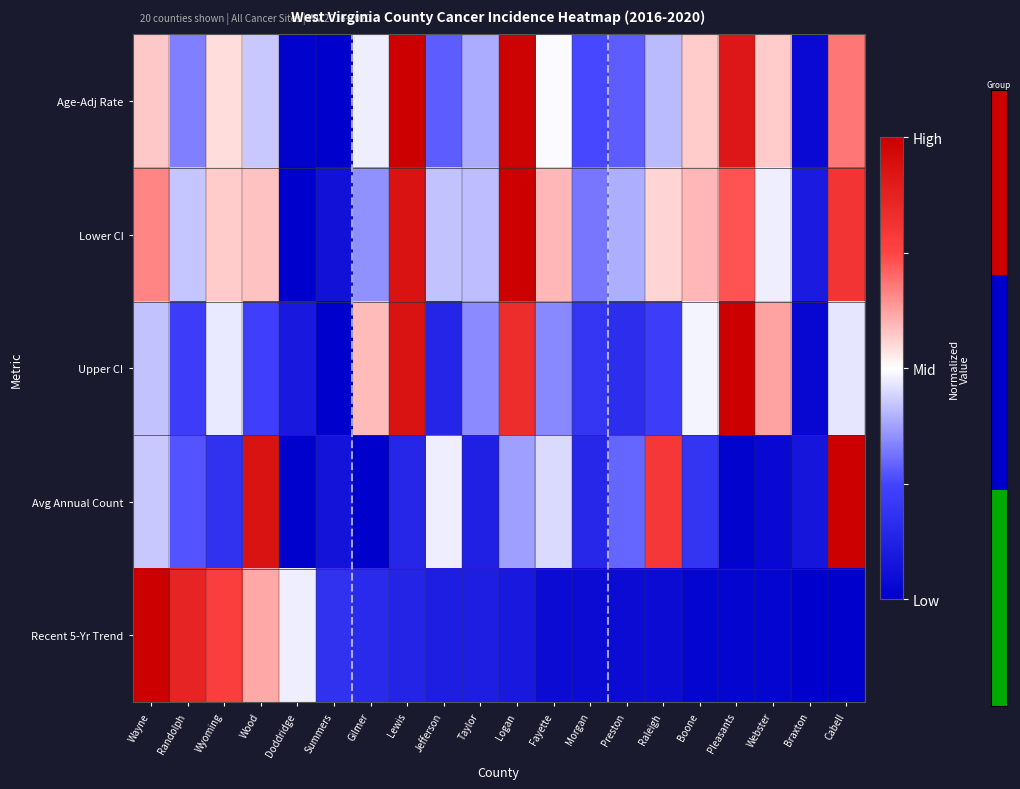

Between Lewis and Webster, which series saw the biggest shift?

Lower CI